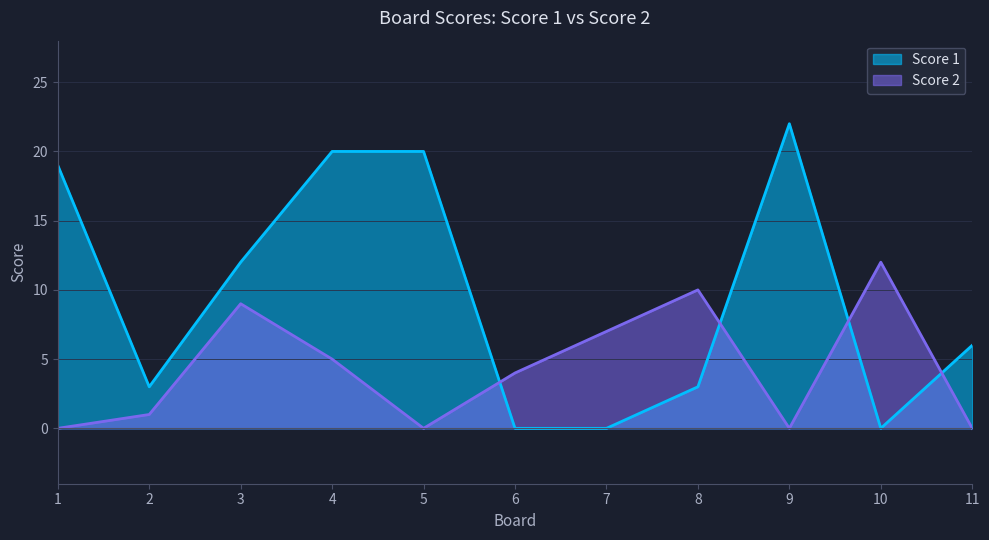

Where does the Score 2 series first go above 4?

3